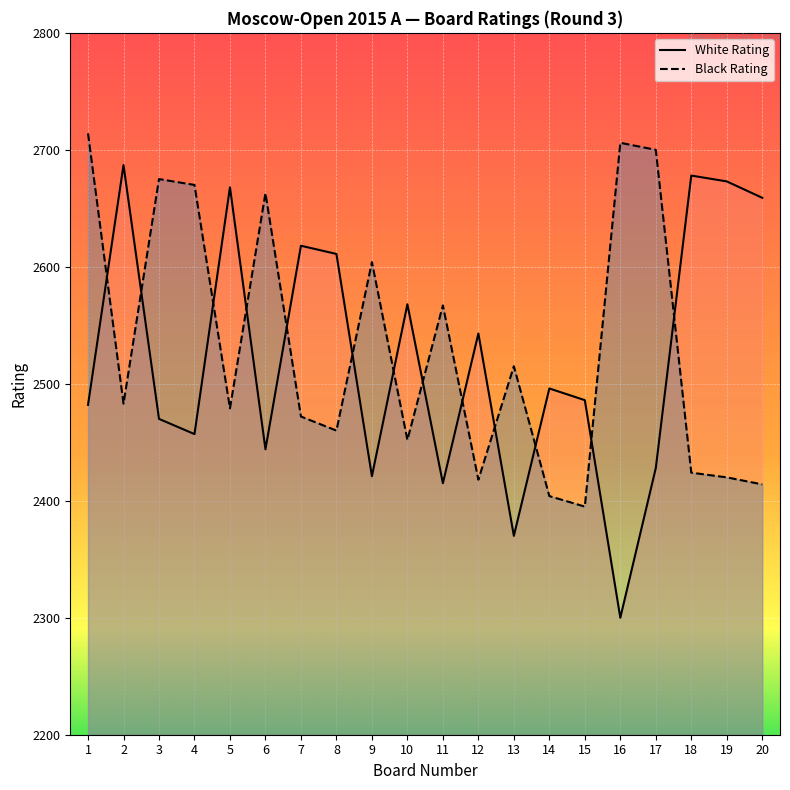

How many values in the White Rating series are below 2496?

10